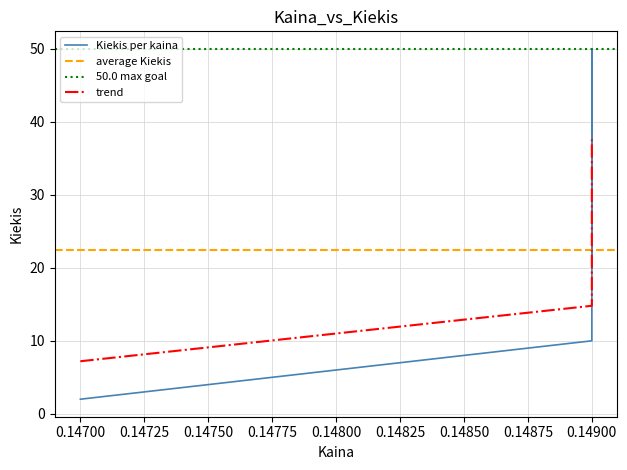

List the labels in order of value, largest first.

0.149, 0.149, 0.149, 0.149, 0.147